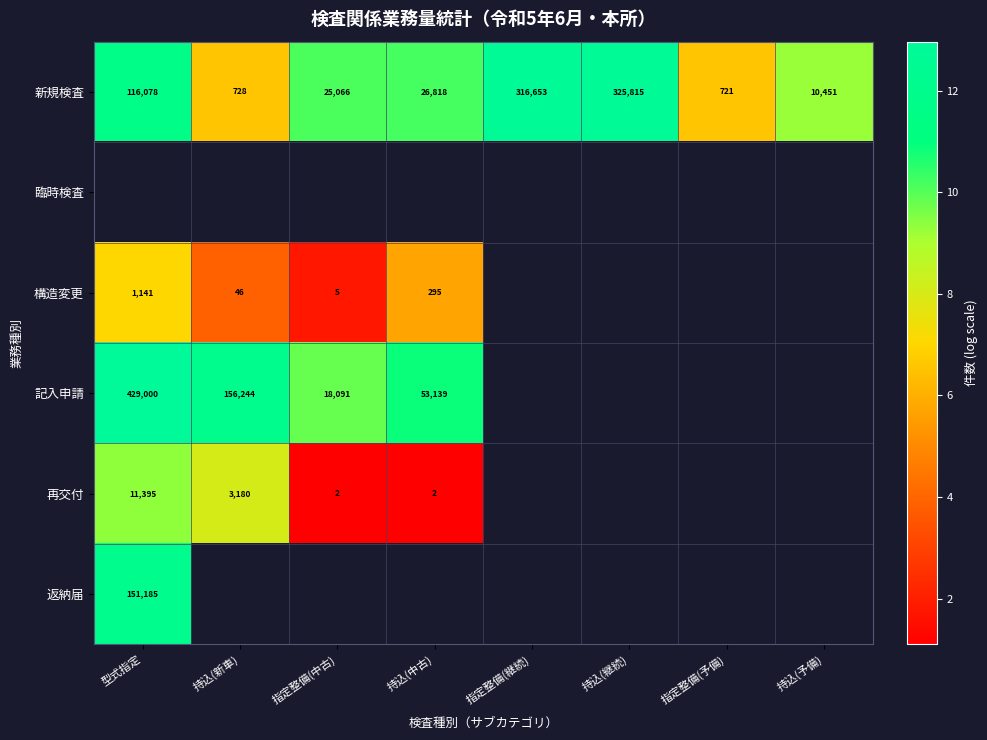

Rank the categories by 新規検査 value from highest to lowest.

持込(継続), 指定整備(継続), 型式指定, 持込(中古), 指定整備(中古), 持込(予備), 持込(新車), 指定整備(予備)